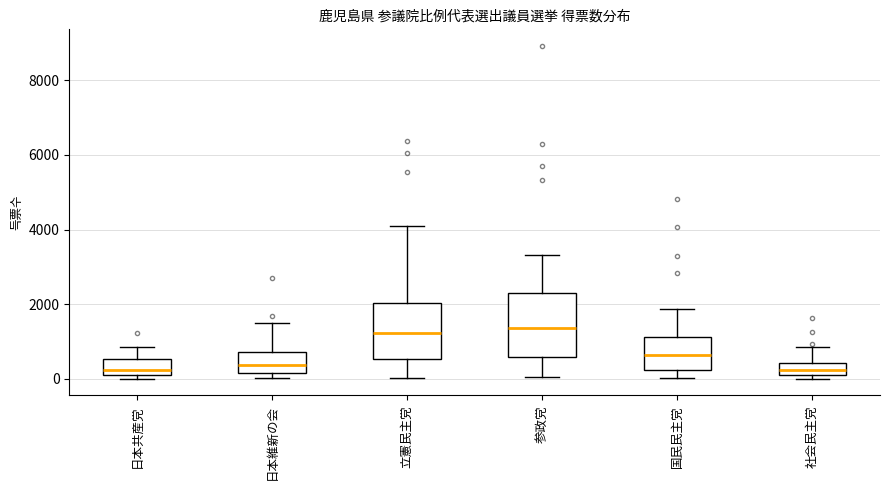

Reading left to right, read every box against the y-axis: the position of its median line, the range the box covers, and the ends of its whiskers. The values are not printed on the chart, so give them approximately, as read against the axis.

日本共産党: median 200 (just above the box's lower edge), box 200 to 600, whiskers 0 to 800
日本維新の会: median 400, box 200 to 800, whiskers 0 to 1400
立憲民主党: median 1200, box 600 to 2000, whiskers 0 to 4000
参政党: median 1400, box 600 to 2400, whiskers 0 to 3400
国民民主党: median 600, box 200 to 1200, whiskers 0 to 1800
社会民主党: median 200 (inside the box), box 200 to 400, whiskers 0 to 800